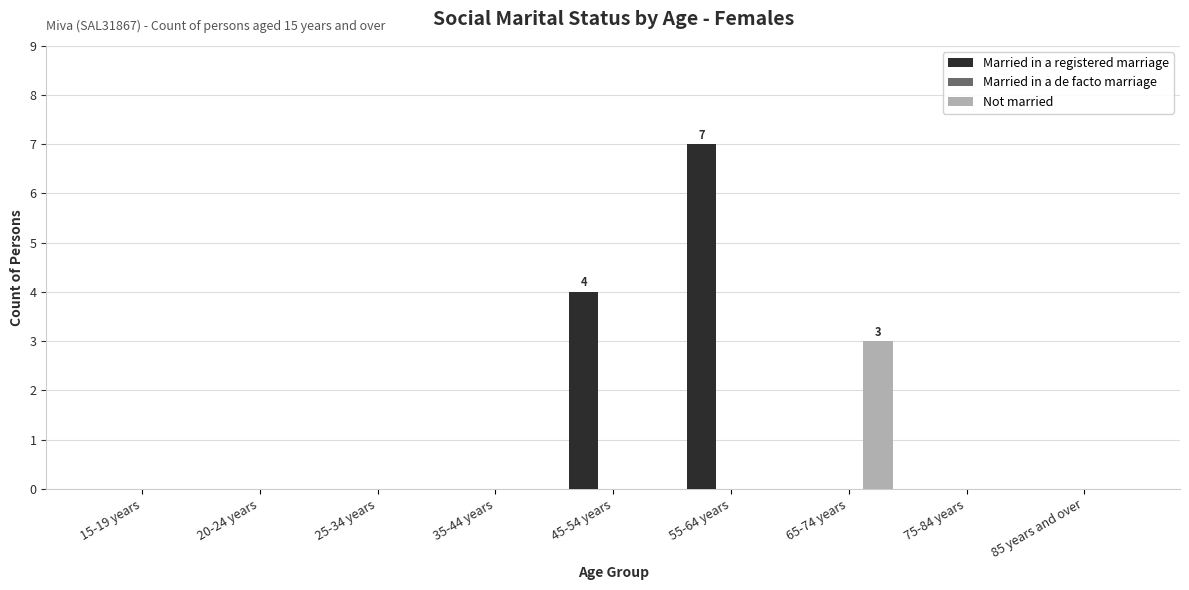

Reading left to right, list all the values displayed in this chart.

Married in a registered marriage: 15-19 years=0	20-24 years=0	25-34 years=0	35-44 years=0	45-54 years=4	55-64 years=7	65-74 years=0	75-84 years=0	85 years and over=0
Not married: 15-19 years=0	20-24 years=0	25-34 years=0	35-44 years=0	45-54 years=0	55-64 years=0	65-74 years=3	75-84 years=0	85 years and over=0